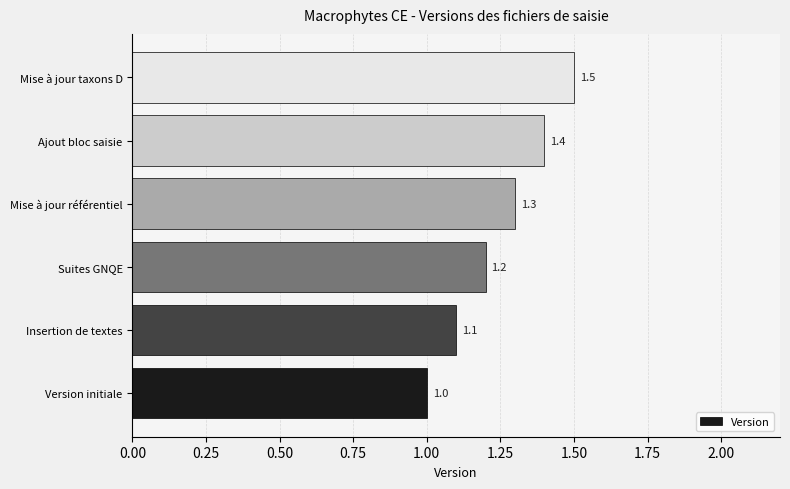

Which has a higher value, Mise à jour taxons D or Ajout bloc saisie?

Mise à jour taxons D